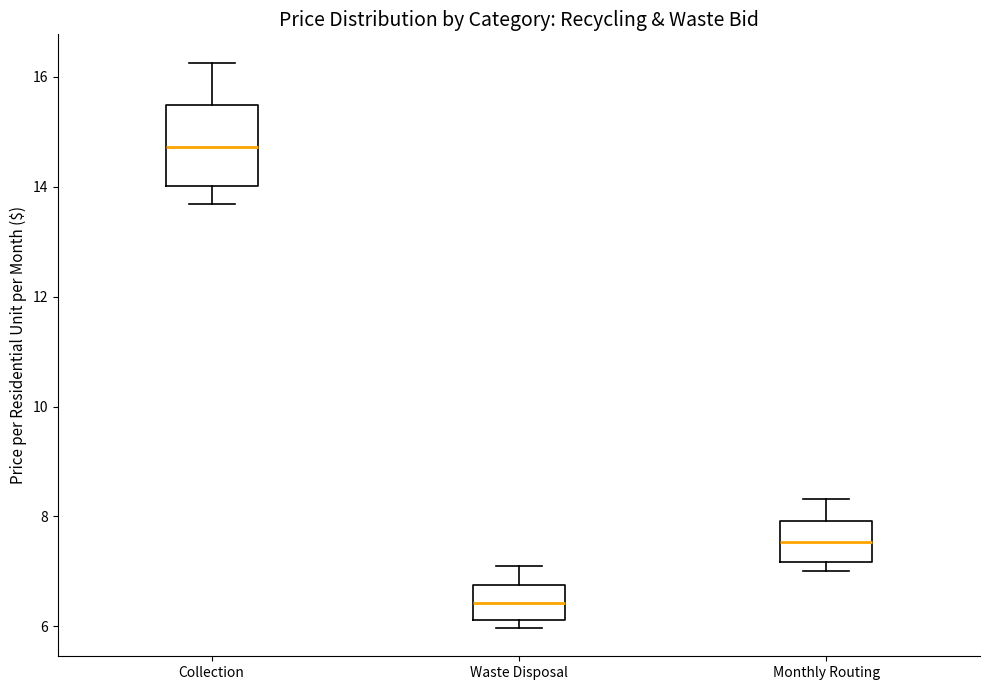

Reading left to right, transcribe this box plot: for each box, give where its median line is, the range the box spans, and where its two whiskers end, as read against the y-axis. The values are not printed on the chart, so give them approximately, as read against the axis.

Collection: median 14.8, box 14.0 to 15.4, whiskers 13.6 to 16.2
Waste Disposal: median 6.4, box 6.2 to 6.8, whiskers 6.0 to 7.2
Monthly Routing: median 7.6, box 7.2 to 8.0, whiskers 7.0 to 8.4